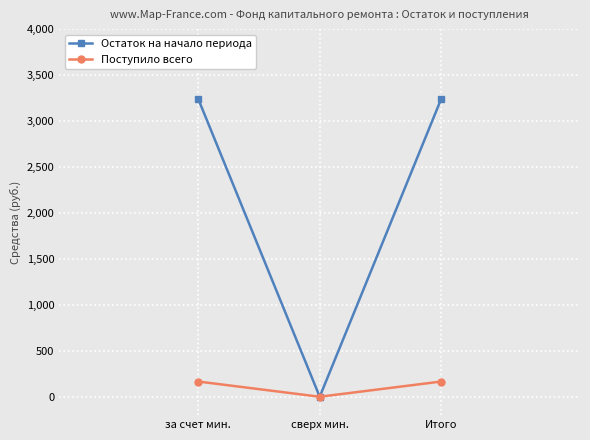

What is the sum of all Поступило всего values?

331.4